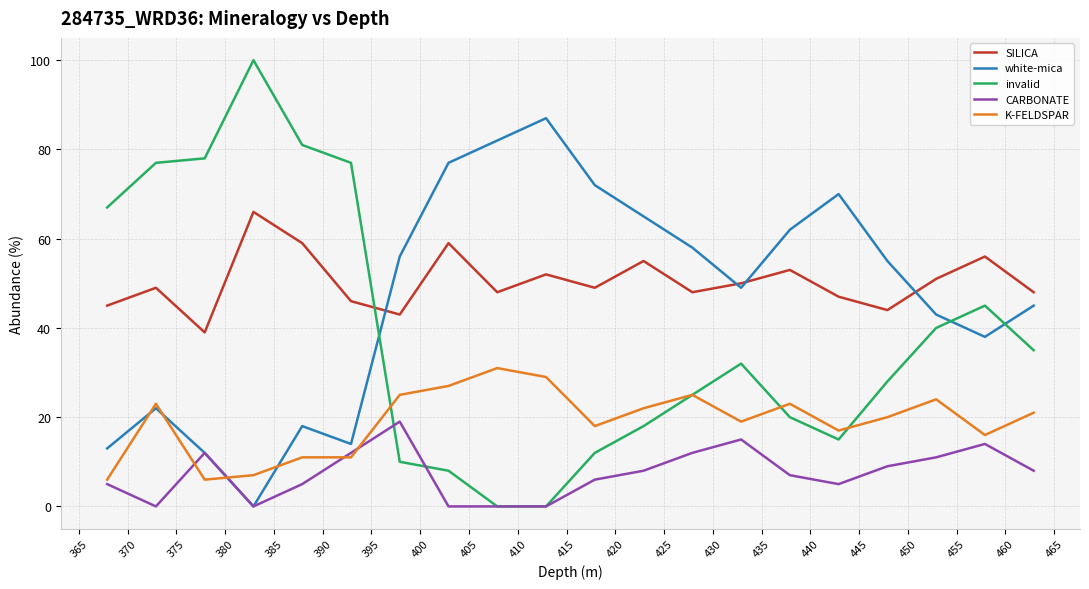

How many times do invalid and SILICA cross each other?

1